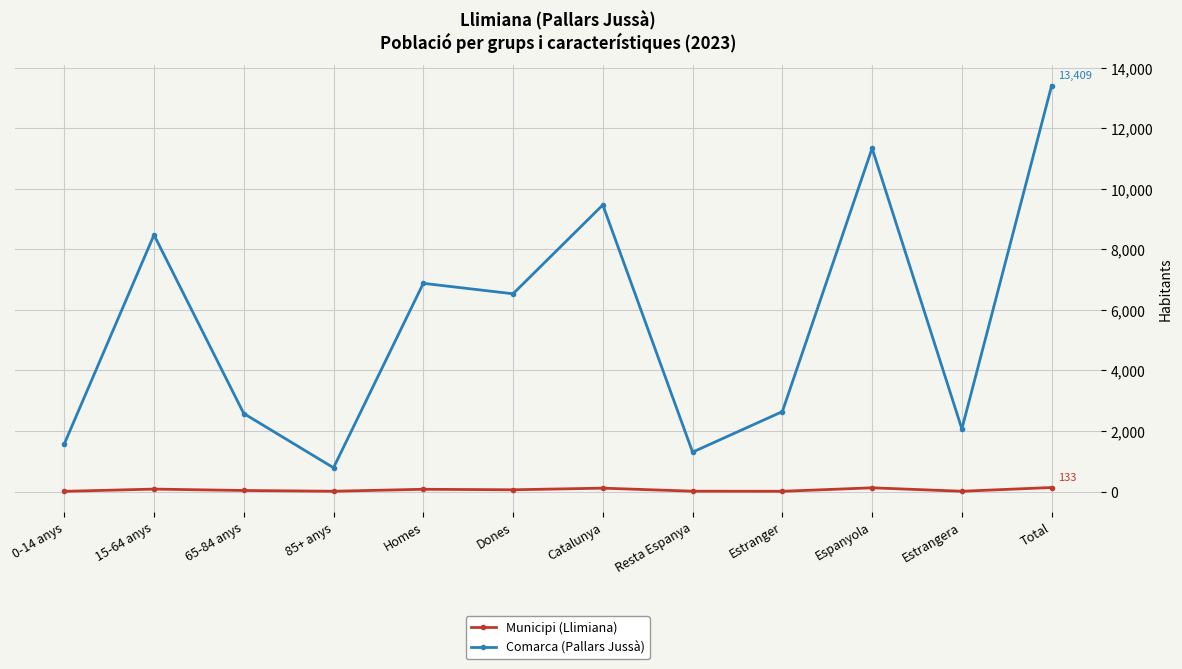

True or false: Municipi (Llimiana) and Comarca (Pallars Jussà) intersect in this chart.

False